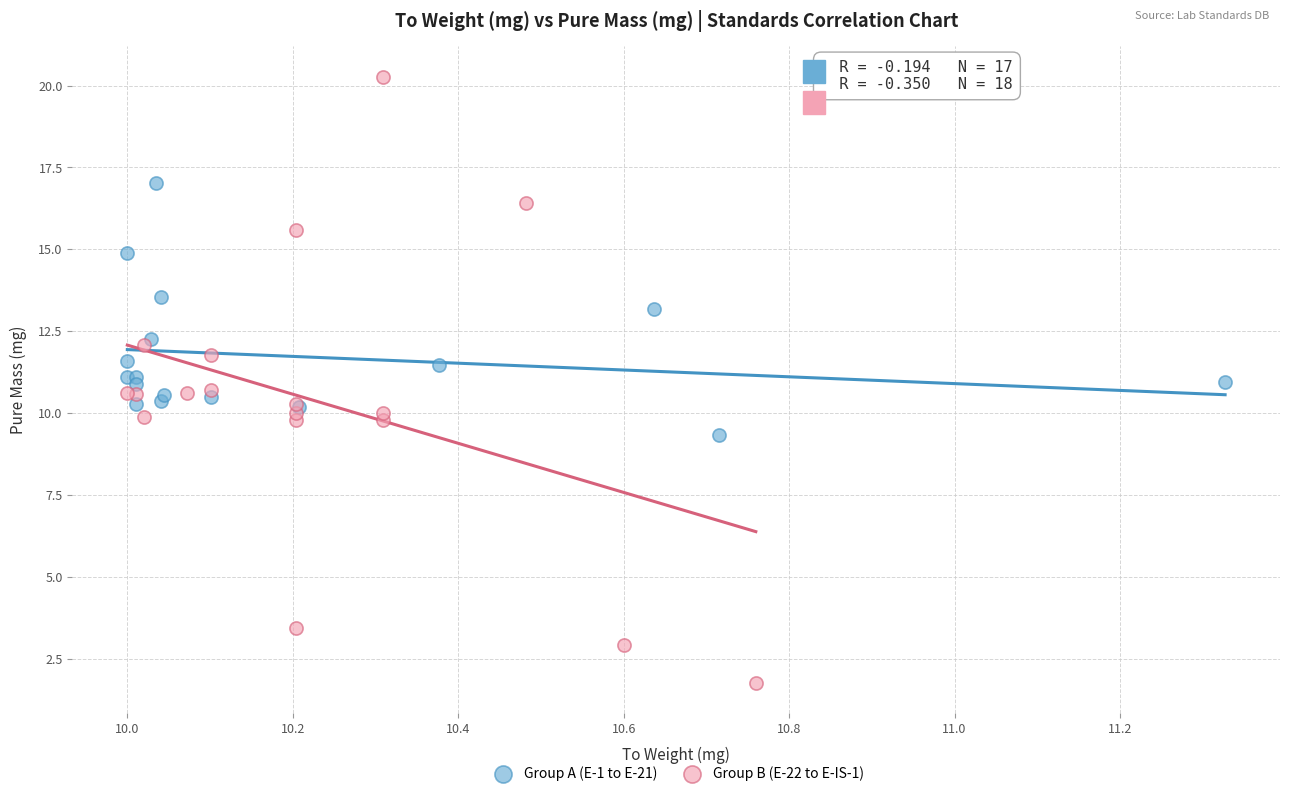

Which series has the largest Y range (max minus min)?

Group B (E-22 to E-IS-1)